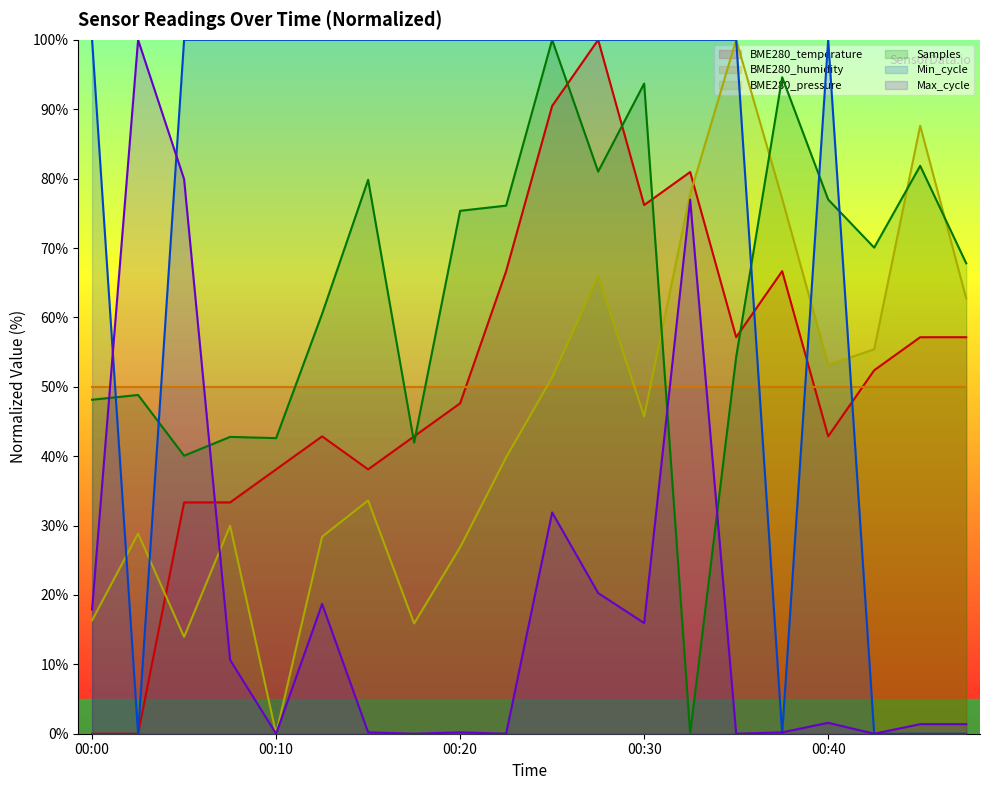

At which label is Max_cycle closest to 50?

00:25